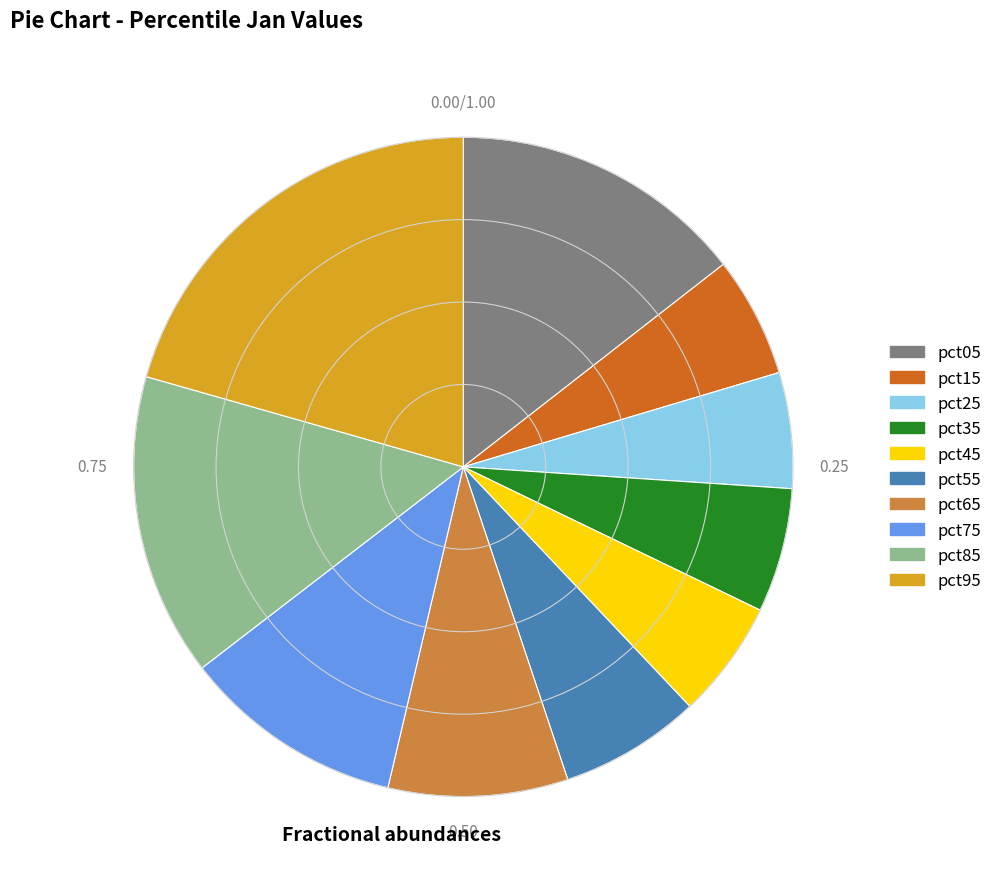

Between pct85 and pct45, which is larger?

pct85